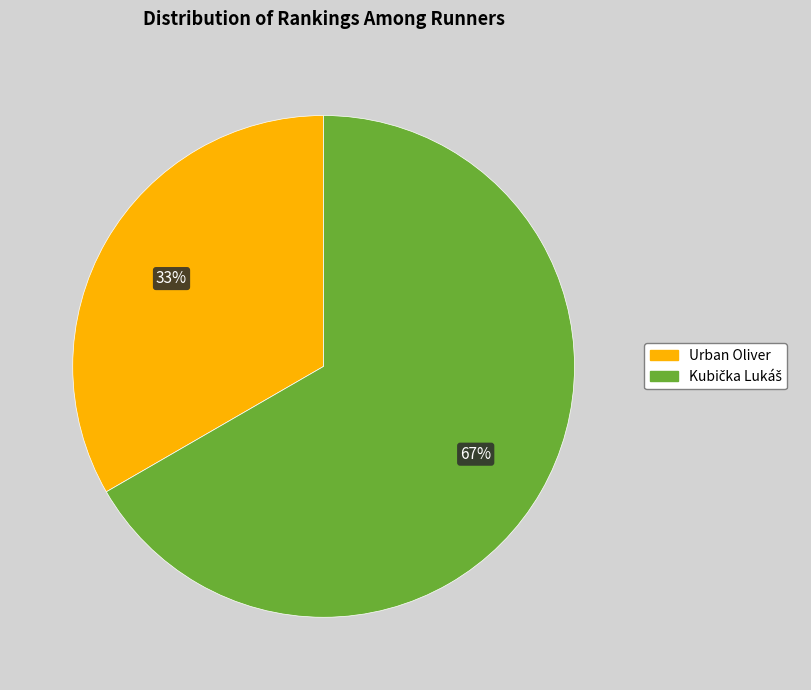

Which slice is the smallest?

Urban Oliver